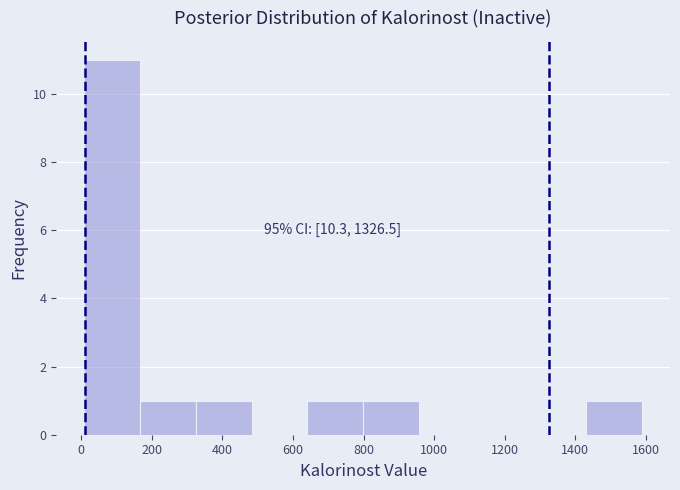

Over which range of the x-axis is the bar tallest?

0 to 160